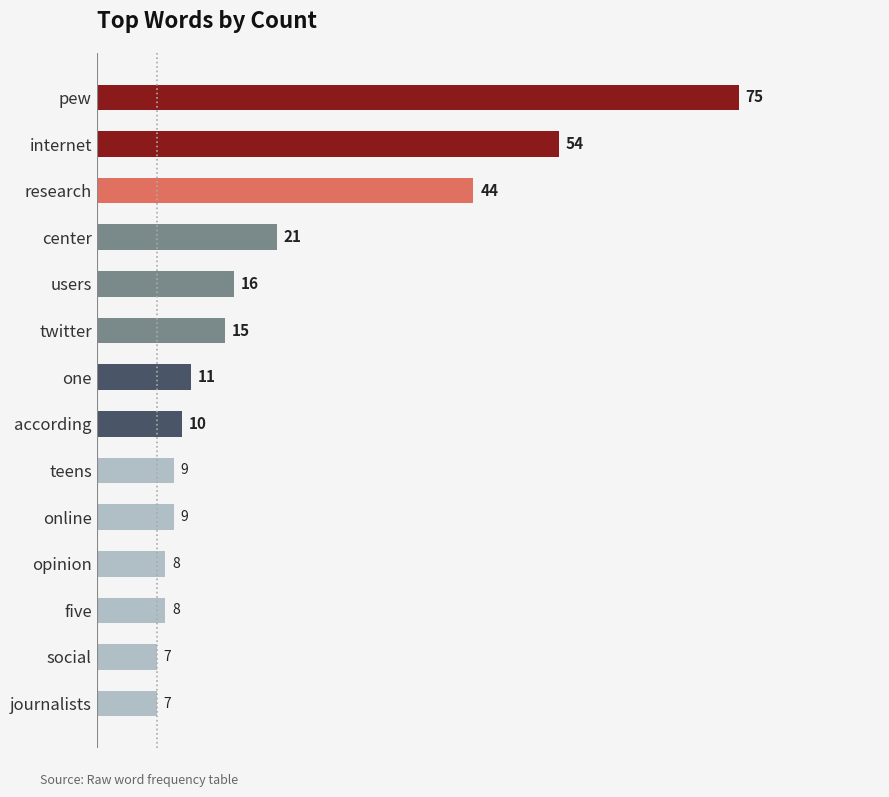

What value does the data have at pew, to the nearest 5?

75